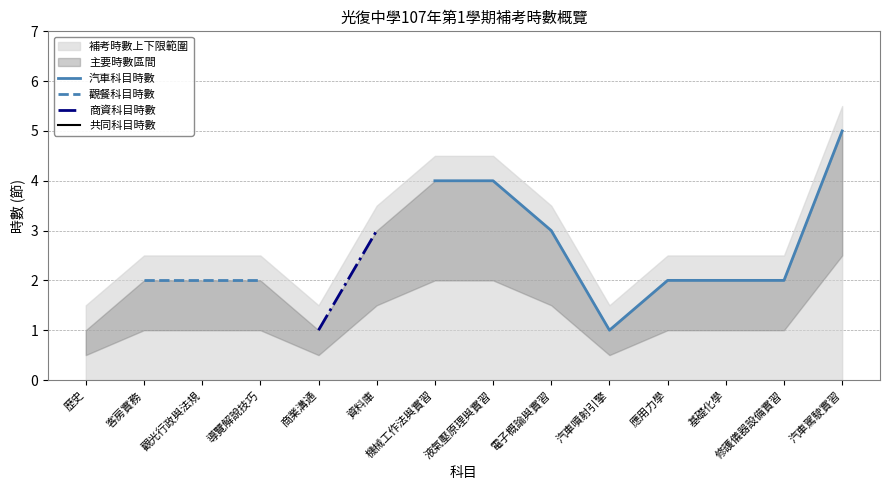

Is it true that 觀餐科目時數 equals 3.1 at 導覽解說技巧?

False